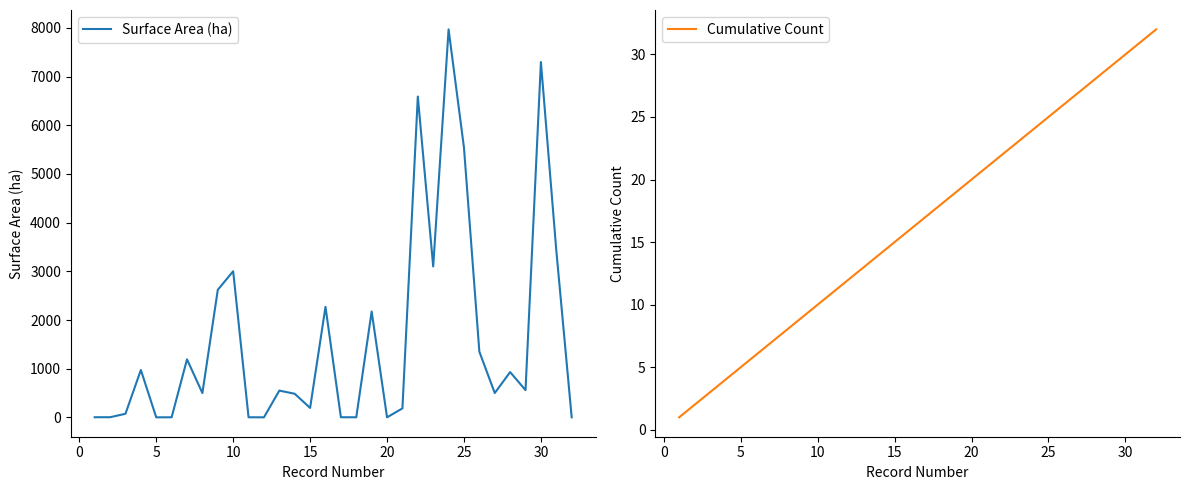

What is the maximum value for Surface Area (ha)?

7970